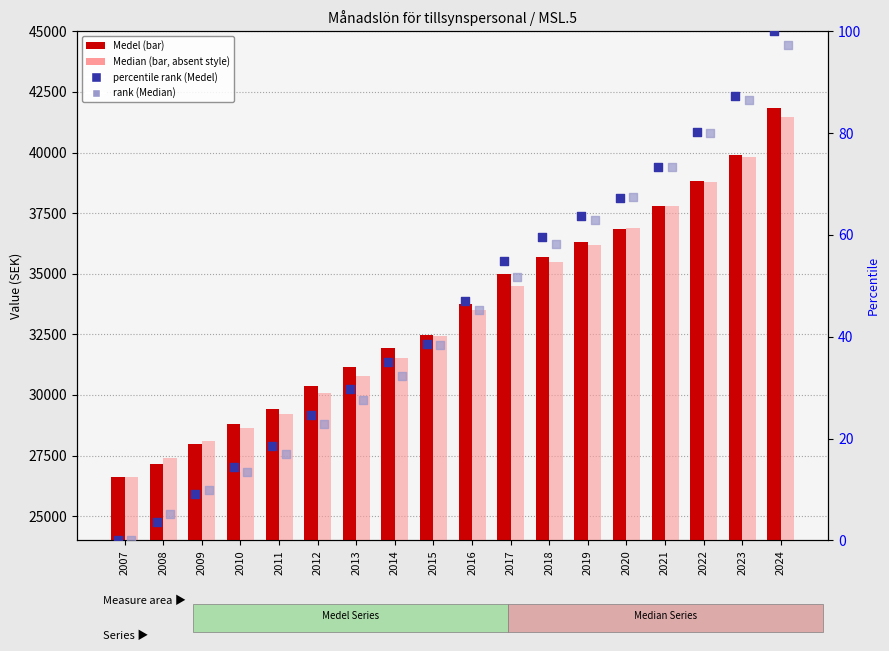

Which series reaches the maximum Y coordinate?

Medel